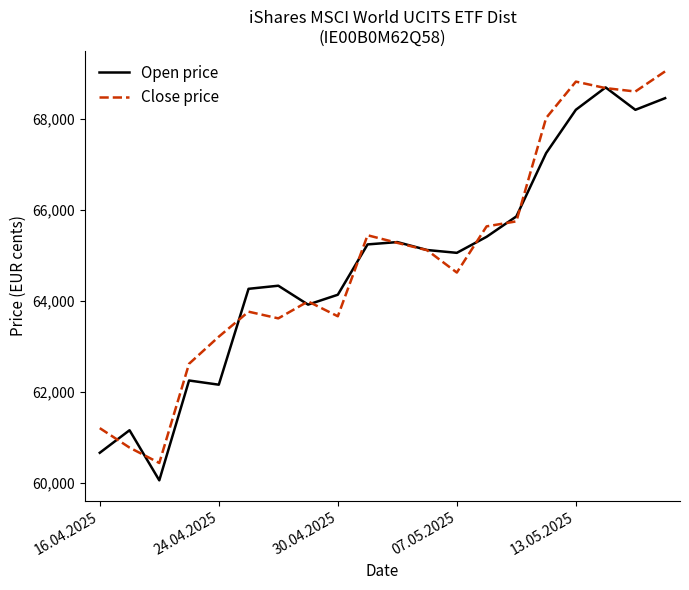

What is the greatest value displayed?

69039